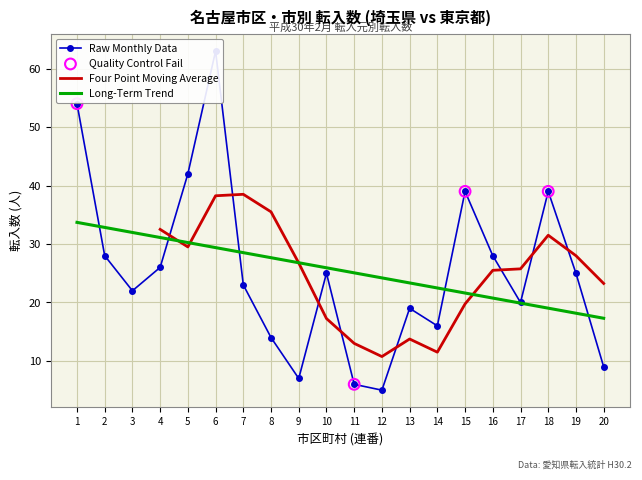

Is it true that Long-Term Trend equals 27.7 at 8?

True